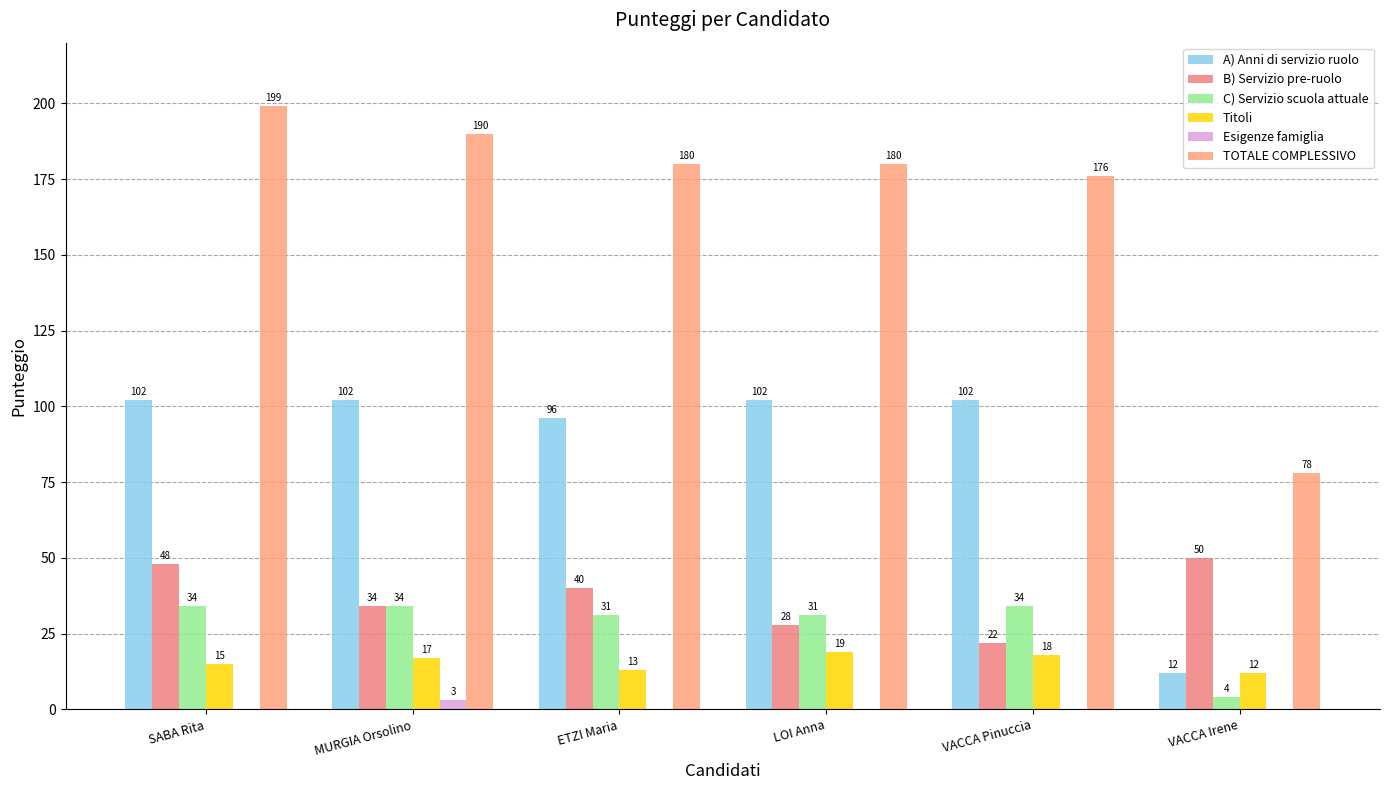

Reading left to right, extract all data points from this chart.

A) Anni di servizio ruolo: 102	102	96	102	102	12
B) Servizio pre-ruolo: 48	34	40	28	22	50
C) Servizio scuola attuale: 34	34	31	31	34	4
Titoli: 15	17	13	19	18	12
Esigenze famiglia: 0	3	0	0	0	0
TOTALE COMPLESSIVO: 199	190	180	180	176	78